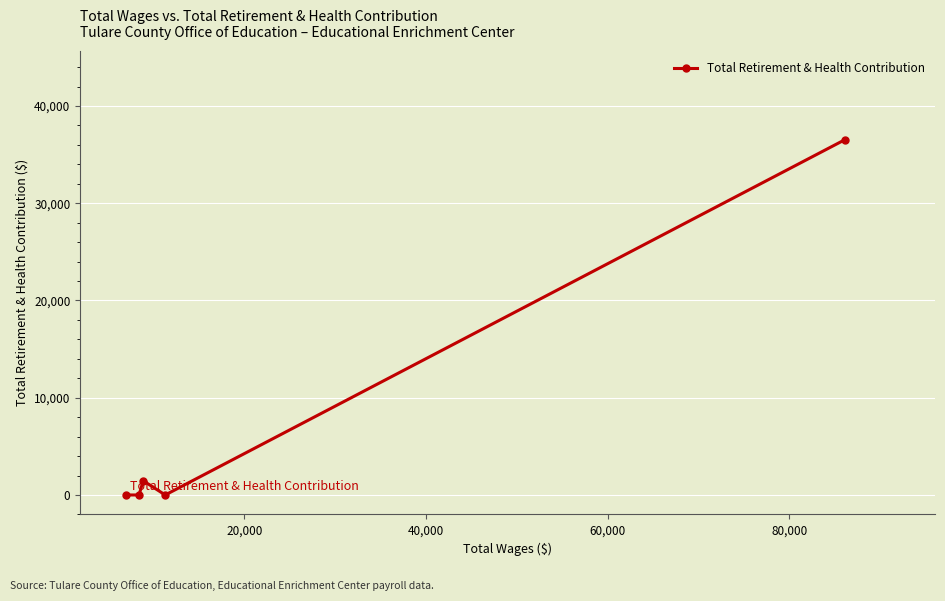

Count the number of data series in this chart.

1